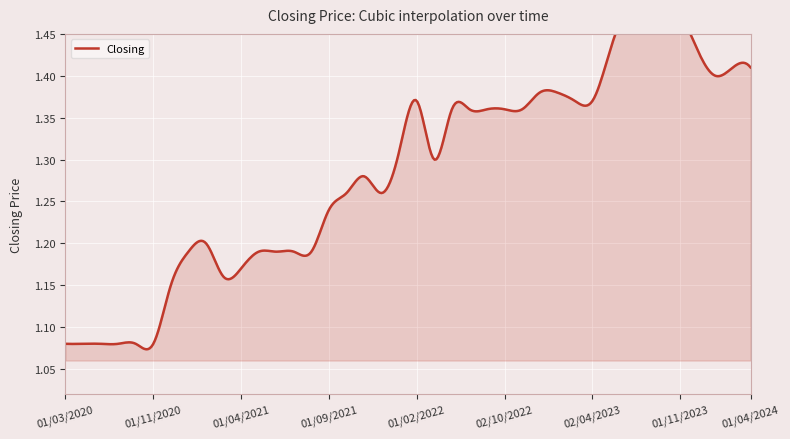

Reading left to right, list all the values displayed in this chart.

01/03/2020=1.1	01/06/2020=1.1	04/08/2020=1.1	01/09/2020=1.1	01/10/2020=1.1	01/11/2020=1.1	01/12/2020=1.1	03/01/2021=1.2	01/02/2021=1.2	01/03/2021=1.2	01/04/2021=1.2	02/05/2021=1.2	01/06/2021=1.2	01/07/2021=1.2	01/08/2021=1.2	01/09/2021=1.2	03/10/2021=1.3	01/11/2021=1.3	01/12/2021=1.3	02/01/2022=1.3	01/02/2022=1.4	01/03/2022=1.3	03/07/2022=1.4	01/08/2022=1.4	01/09/2022=1.4	02/10/2022=1.4	01/11/2022=1.4	02/01/2023=1.4	01/02/2023=1.4	01/03/2023=1.4	02/04/2023=1.4	01/05/2023=1.4	02/07/2023=1.5	01/08/2023=1.5	01/10/2023=1.5	01/11/2023=1.5	03/12/2023=1.4	01/02/2024=1.4	03/03/2024=1.4	01/04/2024=1.4